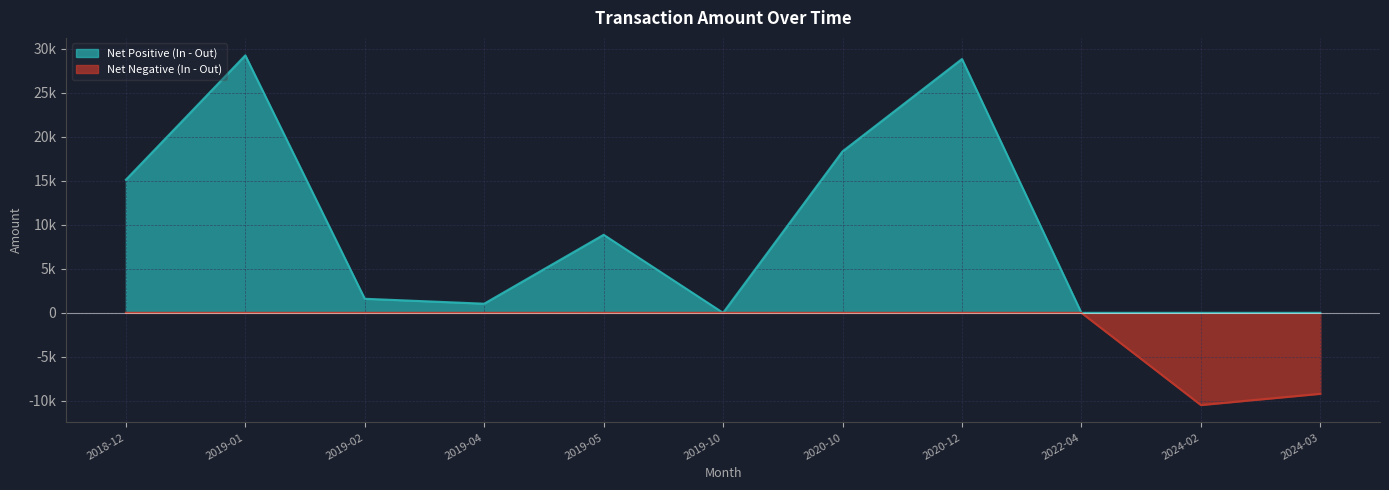

Between 2019-01 and 2019-04, which series saw the biggest shift?

Net Positive (In - Out)